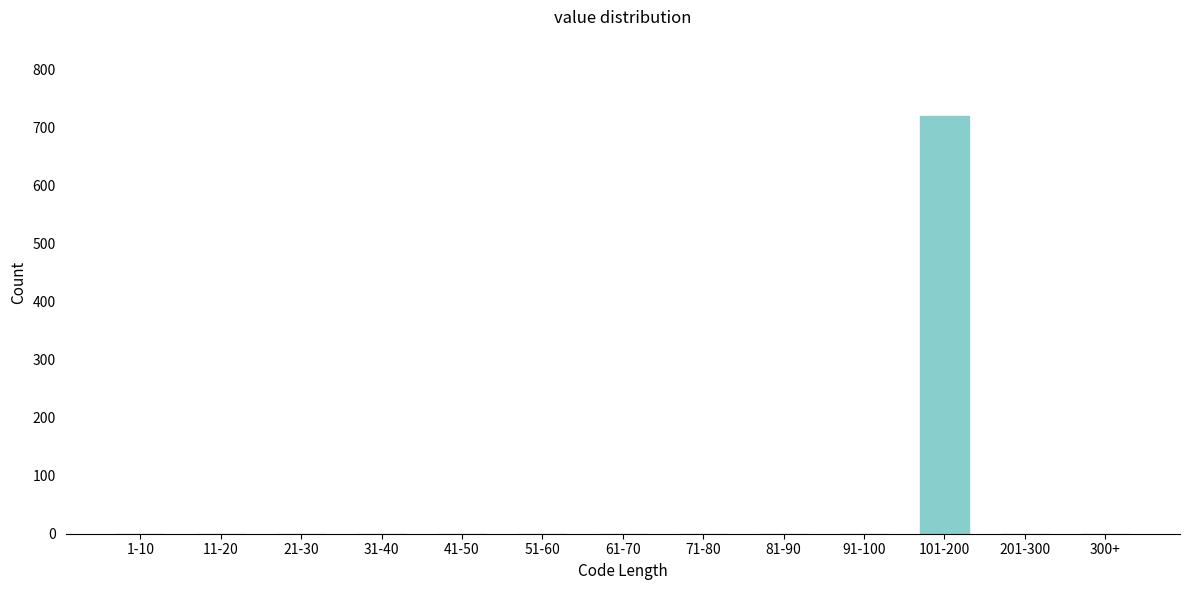

Reading left to right, what are all the values shown in this chart?

1-10=0	11-20=0	21-30=0	31-40=0	41-50=0	51-60=0	61-70=0	71-80=0	81-90=0	91-100=0	101-200=720	201-300=0	300+=0